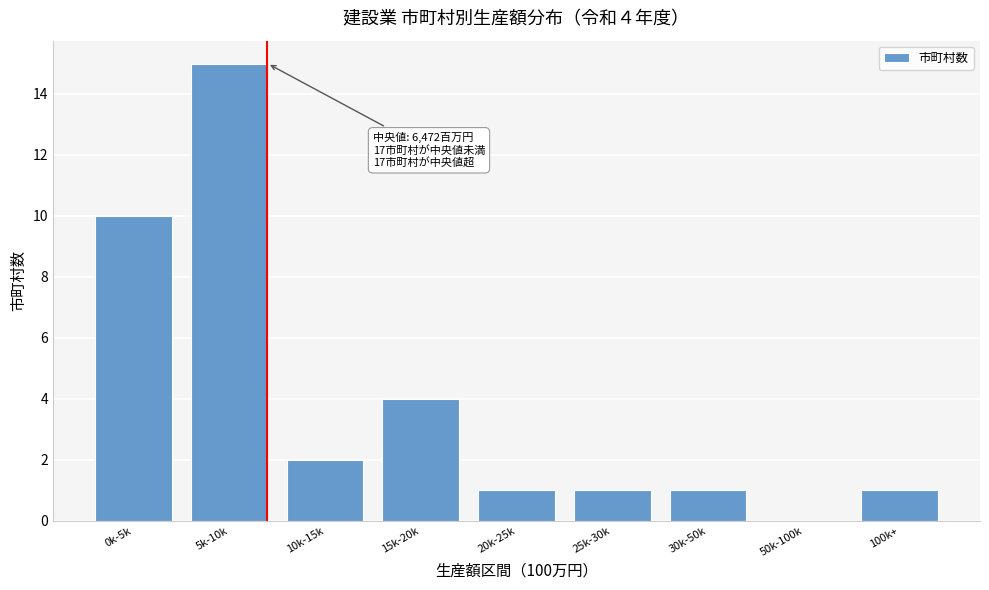

Reading left to right, transcribe all the data shown in this chart.

0k-5k=10	5k-10k=15	10k-15k=2	15k-20k=4	20k-25k=1	25k-30k=1	30k-50k=1	50k-100k=0	100k+=1